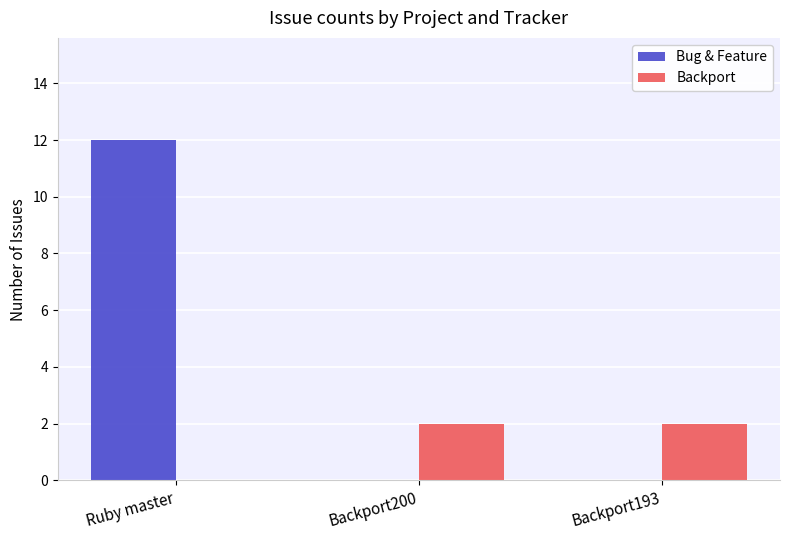

Are the bars grouped side by side (vs. stacked)?

Yes